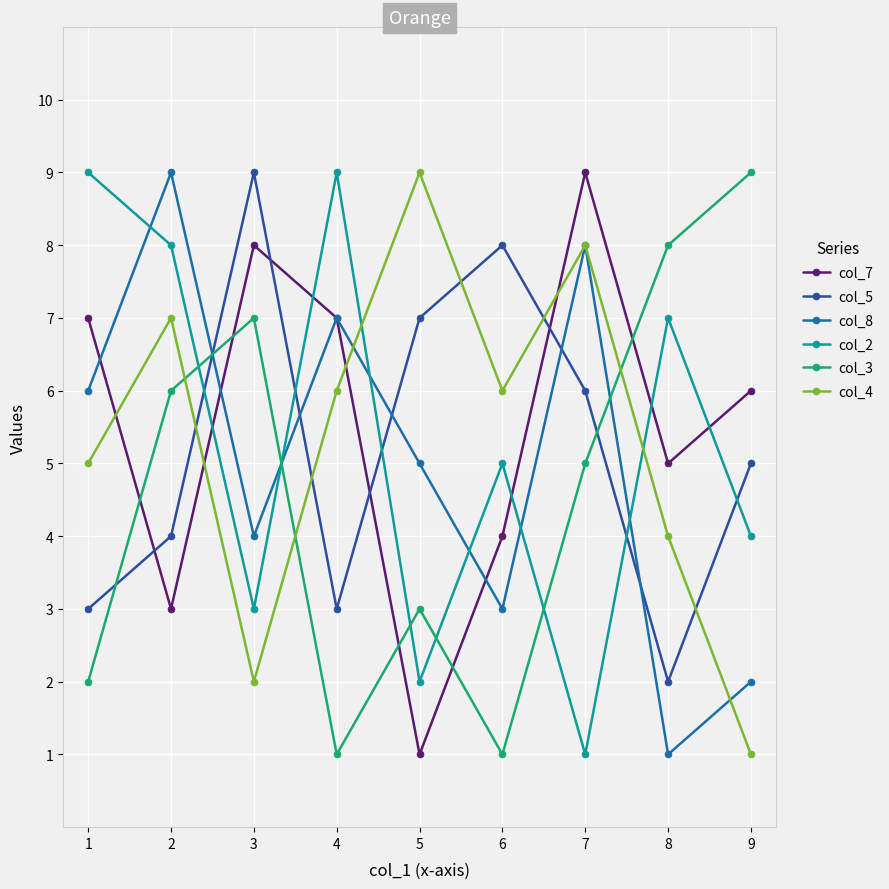

Is this an area chart (filled region under the line)?

No